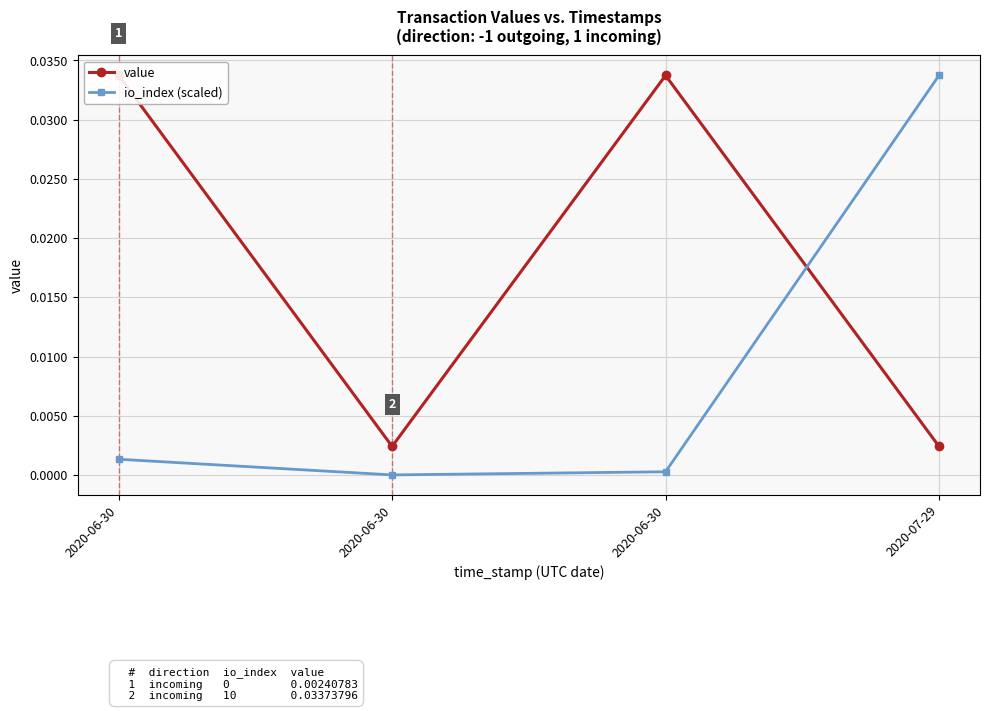

Between 2020-06-30 and 2020-07-29, which is larger?

2020-06-30